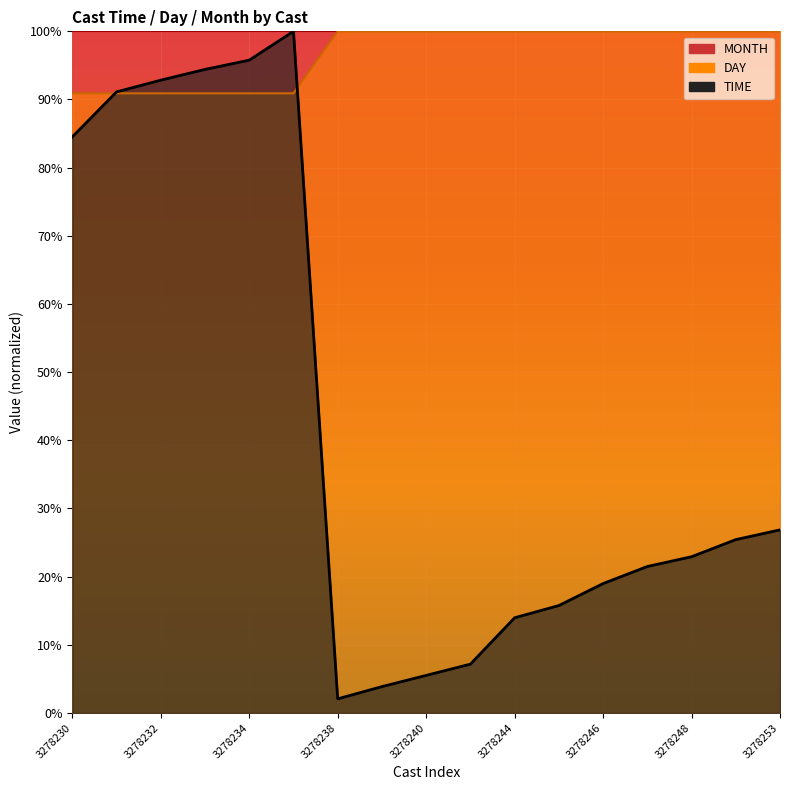

Where do TIME and DAY first cross each other?

3278230 and 3278231